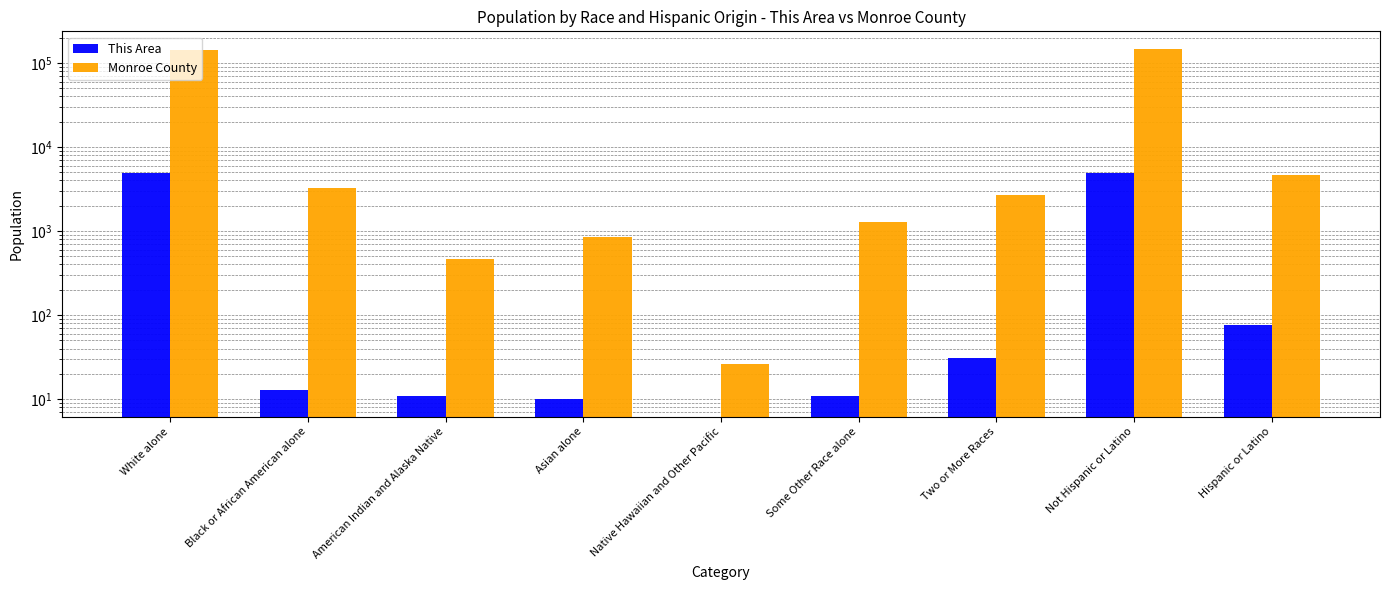

What is the sum of the Monroe County values at Some Other Race alone and Black or African American alone?

4515